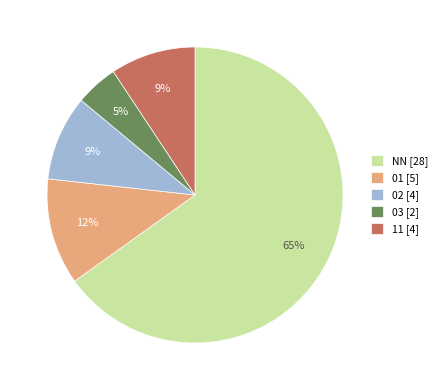

How many segments does this pie chart have?

5